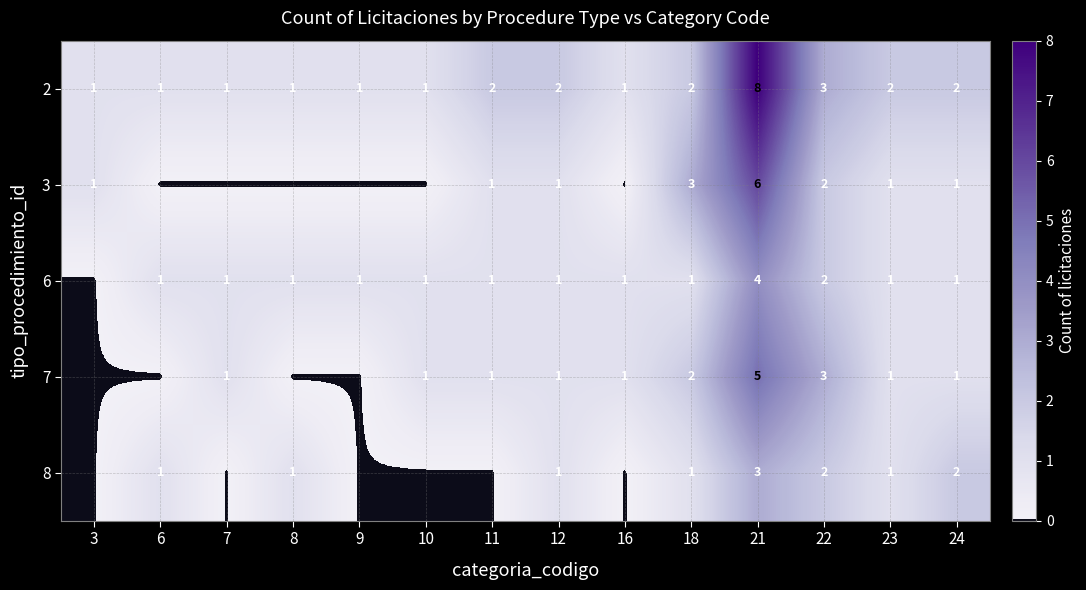

Is it true that 2 equals 2 at 23?

True